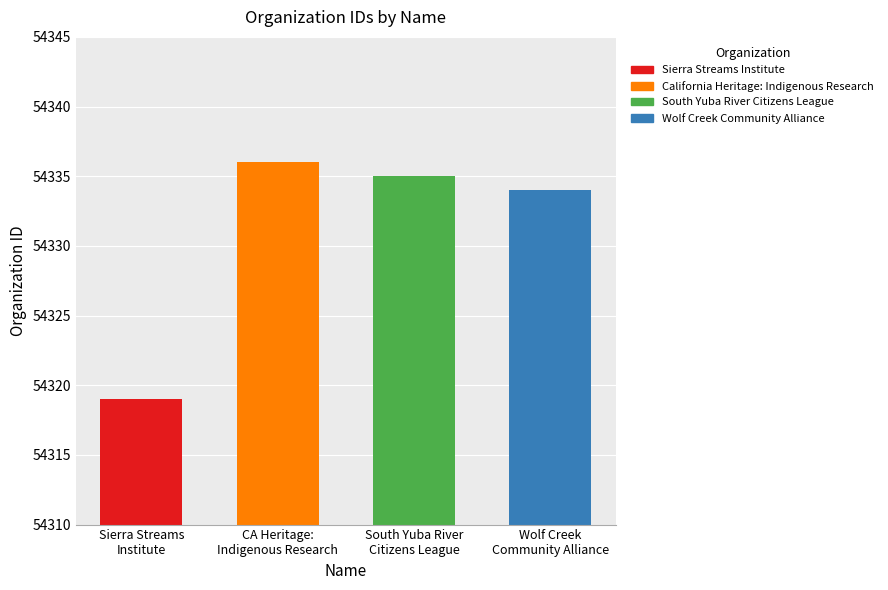

Reading left to right, extract all data points from this chart.

54319	54336	54335	54334